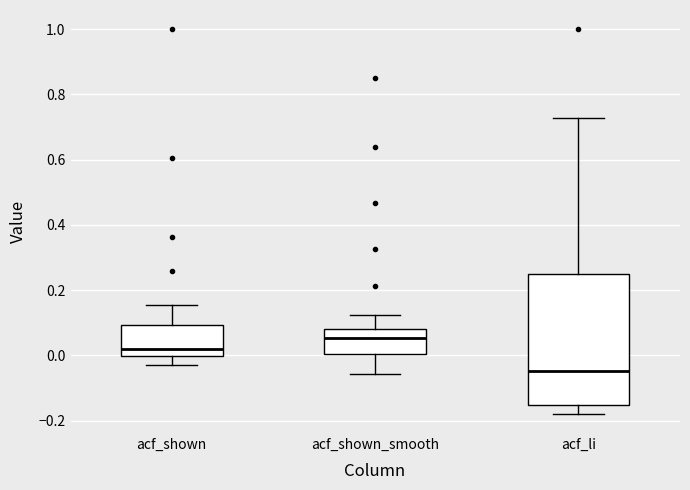

Reading left to right, transcribe this box plot: for each box, give where its median line is, the range the box spans, and where its two whiskers end, as read against the y-axis. The values are not printed on the chart, so give them approximately, as read against the axis.

acf_shown: median 0.02, box 0.00 to 0.10, whiskers -0.02 to 0.16
acf_shown_smooth: median 0.06, box 0.00 to 0.08, whiskers -0.06 to 0.12
acf_li: median -0.04, box -0.16 to 0.24, whiskers -0.18 to 0.72